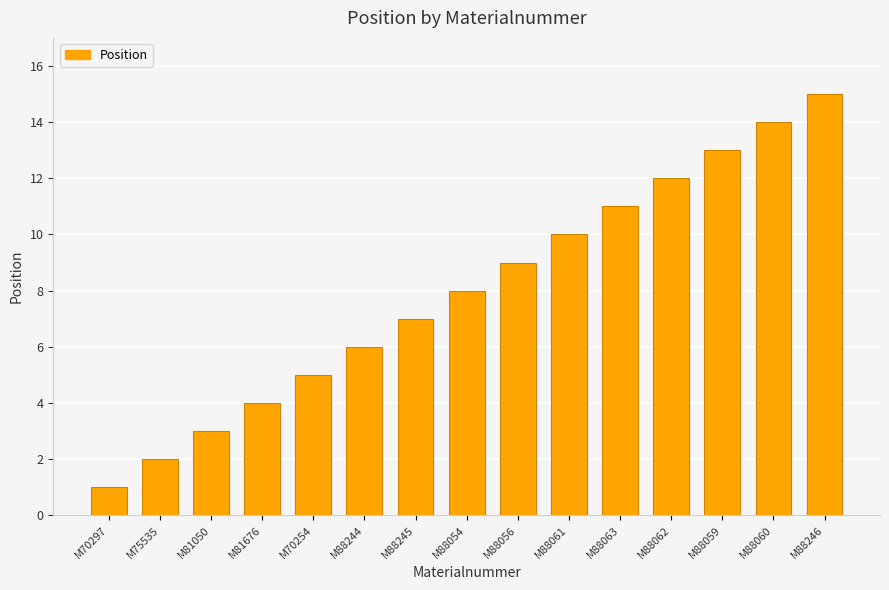

How many bars are there in total?

15